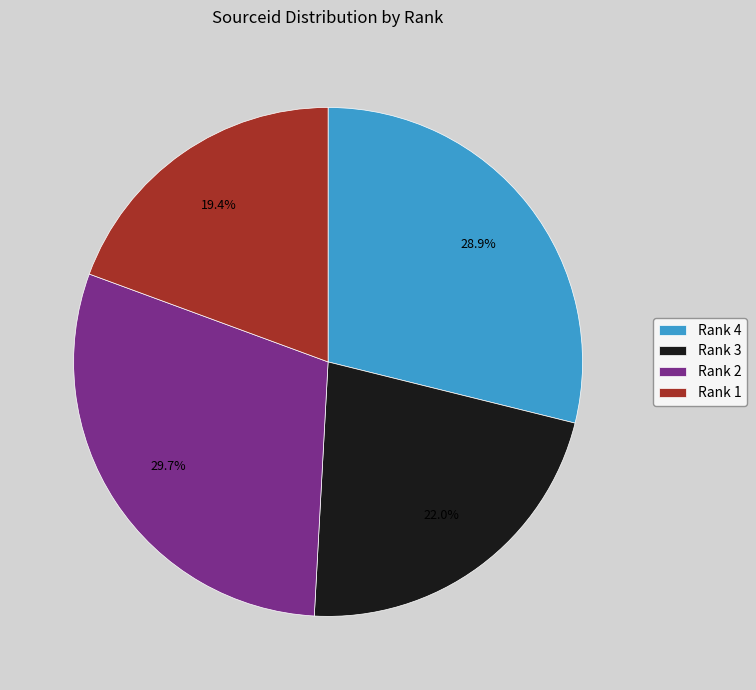

Combined, what portion of the pie is Rank 4 and Rank 3?

50.9%